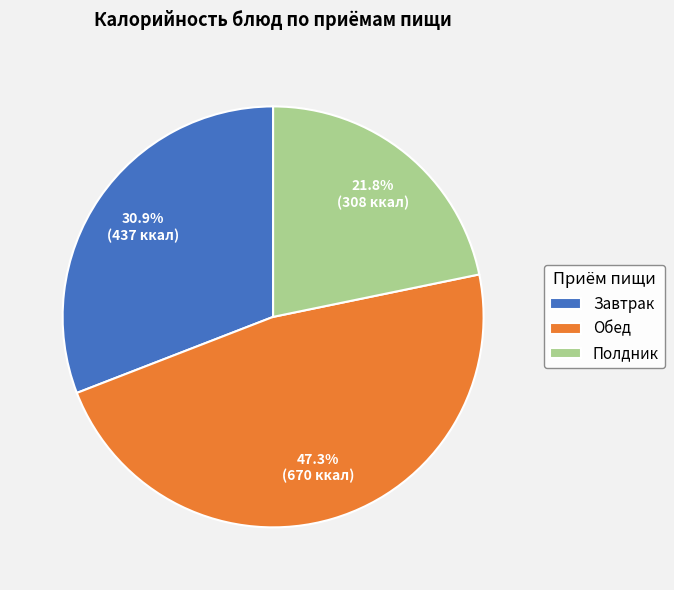

Does Полдник represent more than half of the total?

No